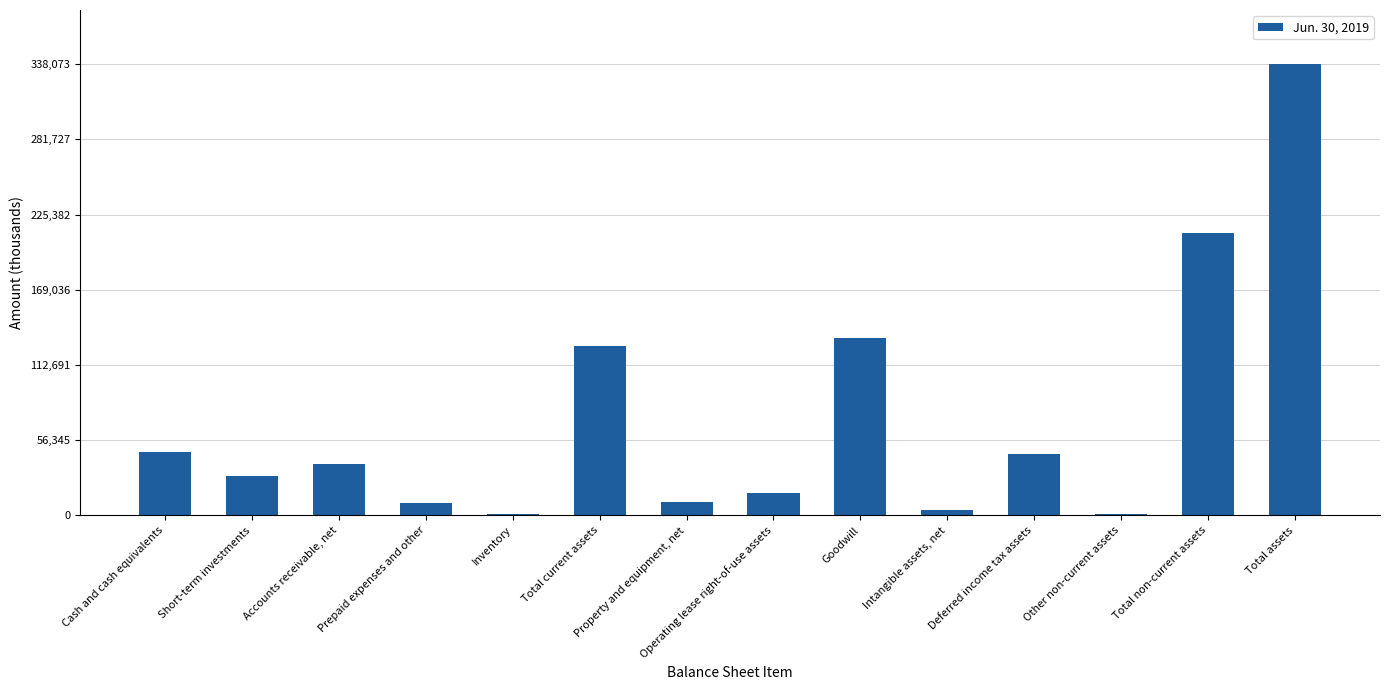

List the labels in order of value, largest first.

Total assets, Total non-current assets, Goodwill, Total current assets, Cash and cash equivalents, Deferred income tax assets, Accounts receivable, net, Short-term investments, Operating lease right-of-use assets, Property and equipment, net, Prepaid expenses and other, Intangible assets, net, Other non-current assets, Inventory